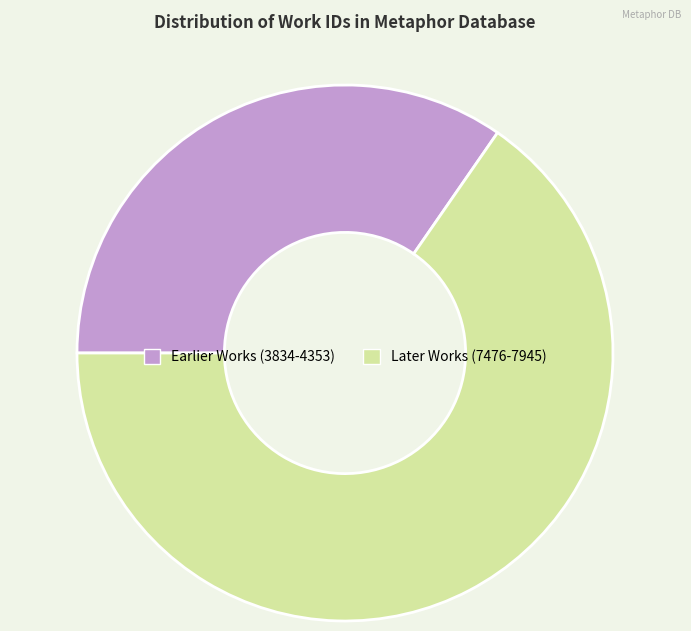

Is it true that Earlier Works (3834-4353) is 28% of the pie?

False